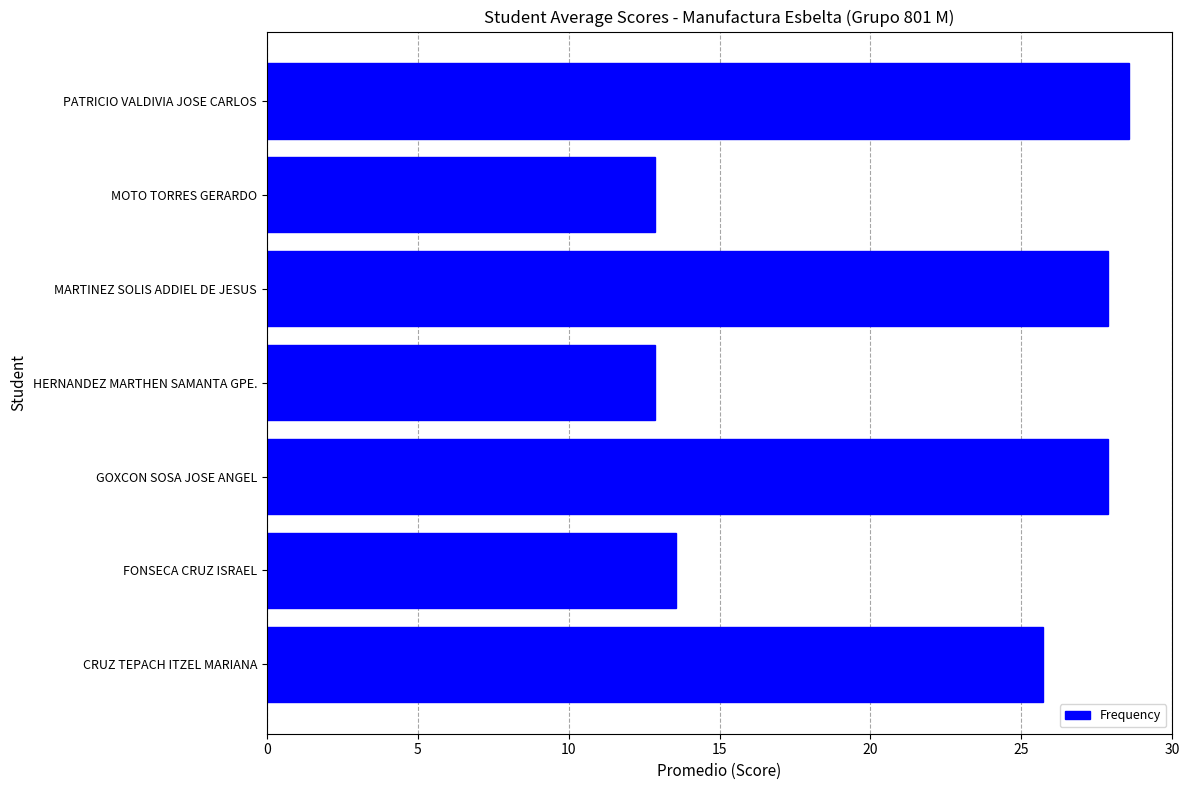

Reading top to bottom, transcribe all the data shown in this chart.

PATRICIO VALDIVIA JOSE CARLOS=28.6	MOTO TORRES GERARDO=12.9	MARTINEZ SOLIS ADDIEL DE JESUS=27.9	HERNANDEZ MARTHEN SAMANTA GPE.=12.9	GOXCON SOSA JOSE ANGEL=27.9	FONSECA CRUZ ISRAEL=13.6	CRUZ TEPACH ITZEL MARIANA=25.7